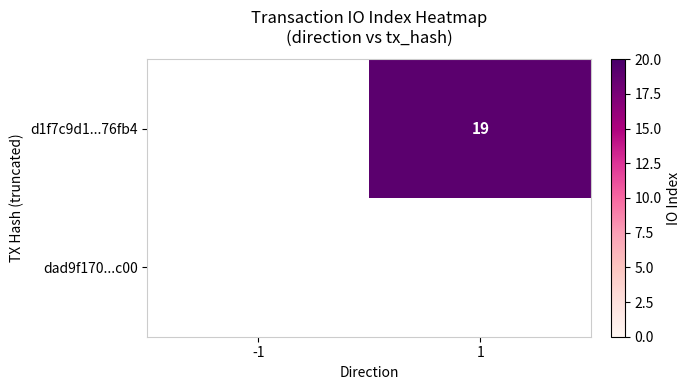

The value of d1f7c9d1...76fb4 at 1 is 19. True or false?

True